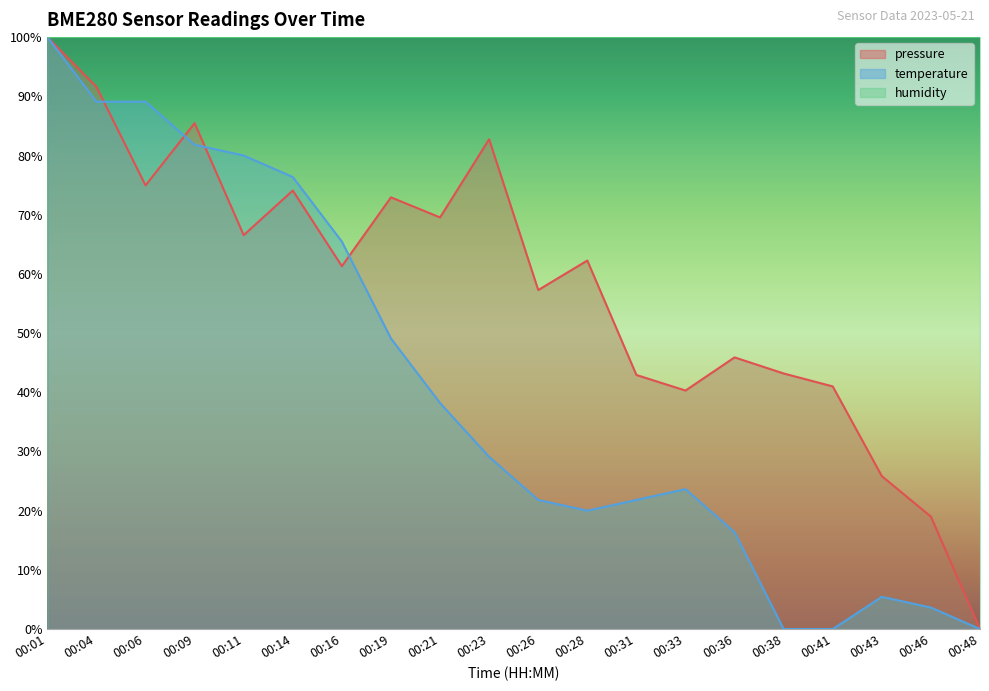

The value of temperature at 00:23 is 29.1. True or false?

True